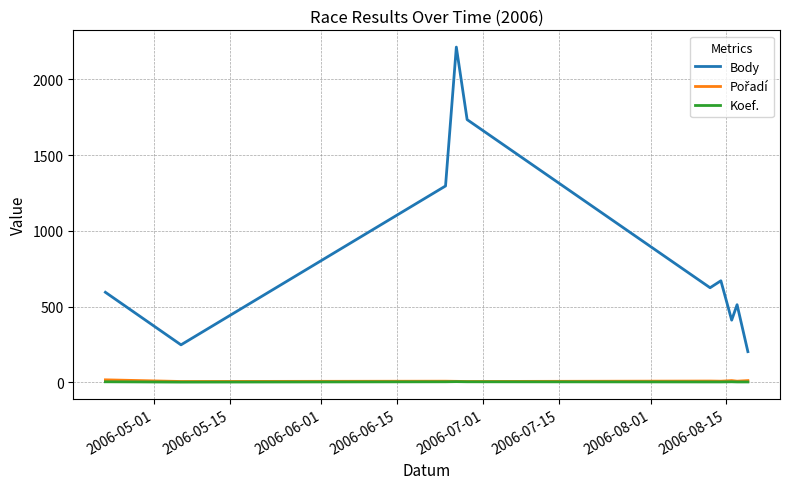

True or false: Koef. and Body cross at least once.

False